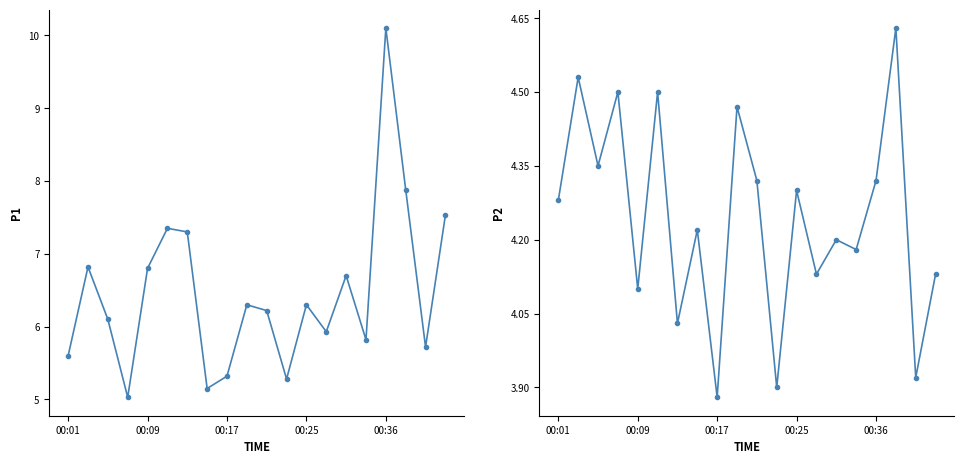

True or false: P1 and P2 cross at least once.

False